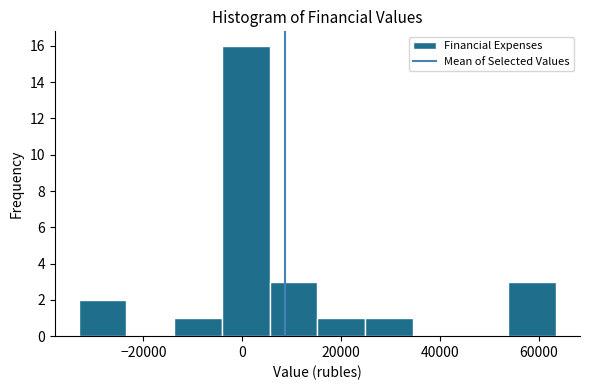

How tall is the bar that spans 6000 to 16000 on the x-axis? Neither the bar edges nor the heights are printed on the chart, so give them approximately, as read against the axes.

3